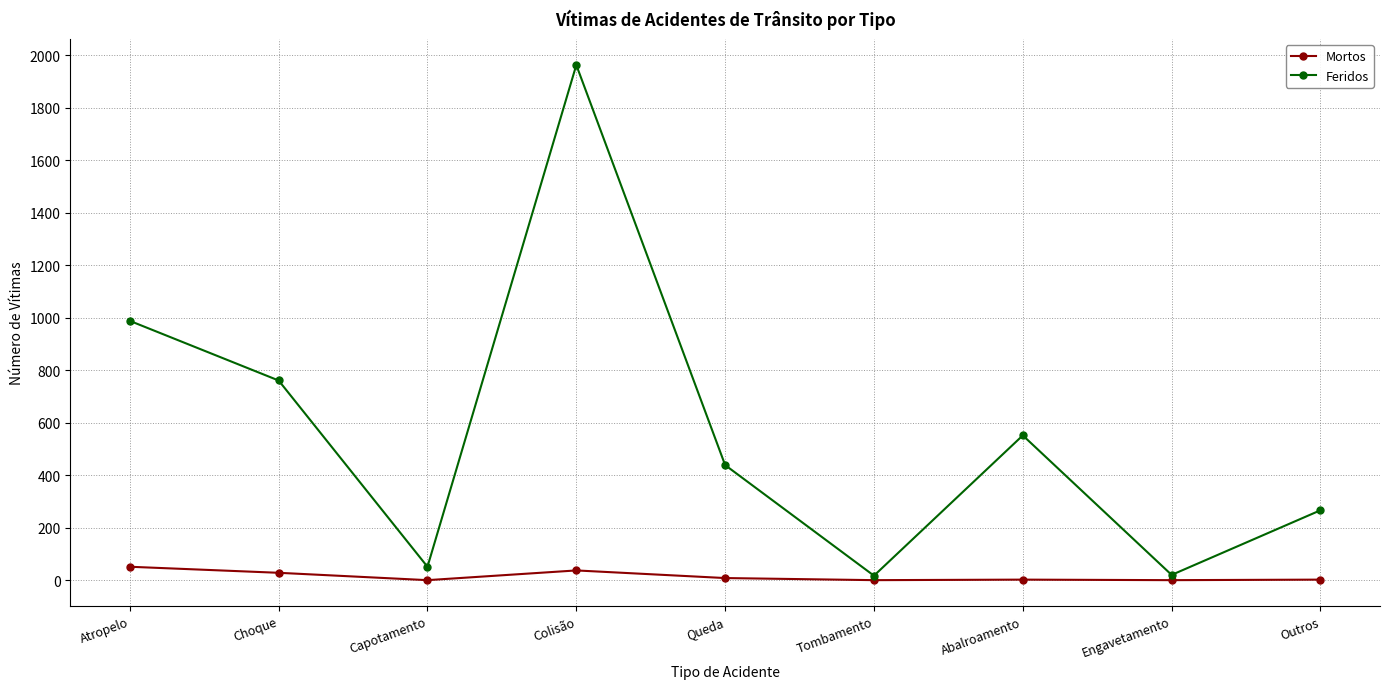

List the series in order of their overall mean, highest first.

Feridos, Mortos